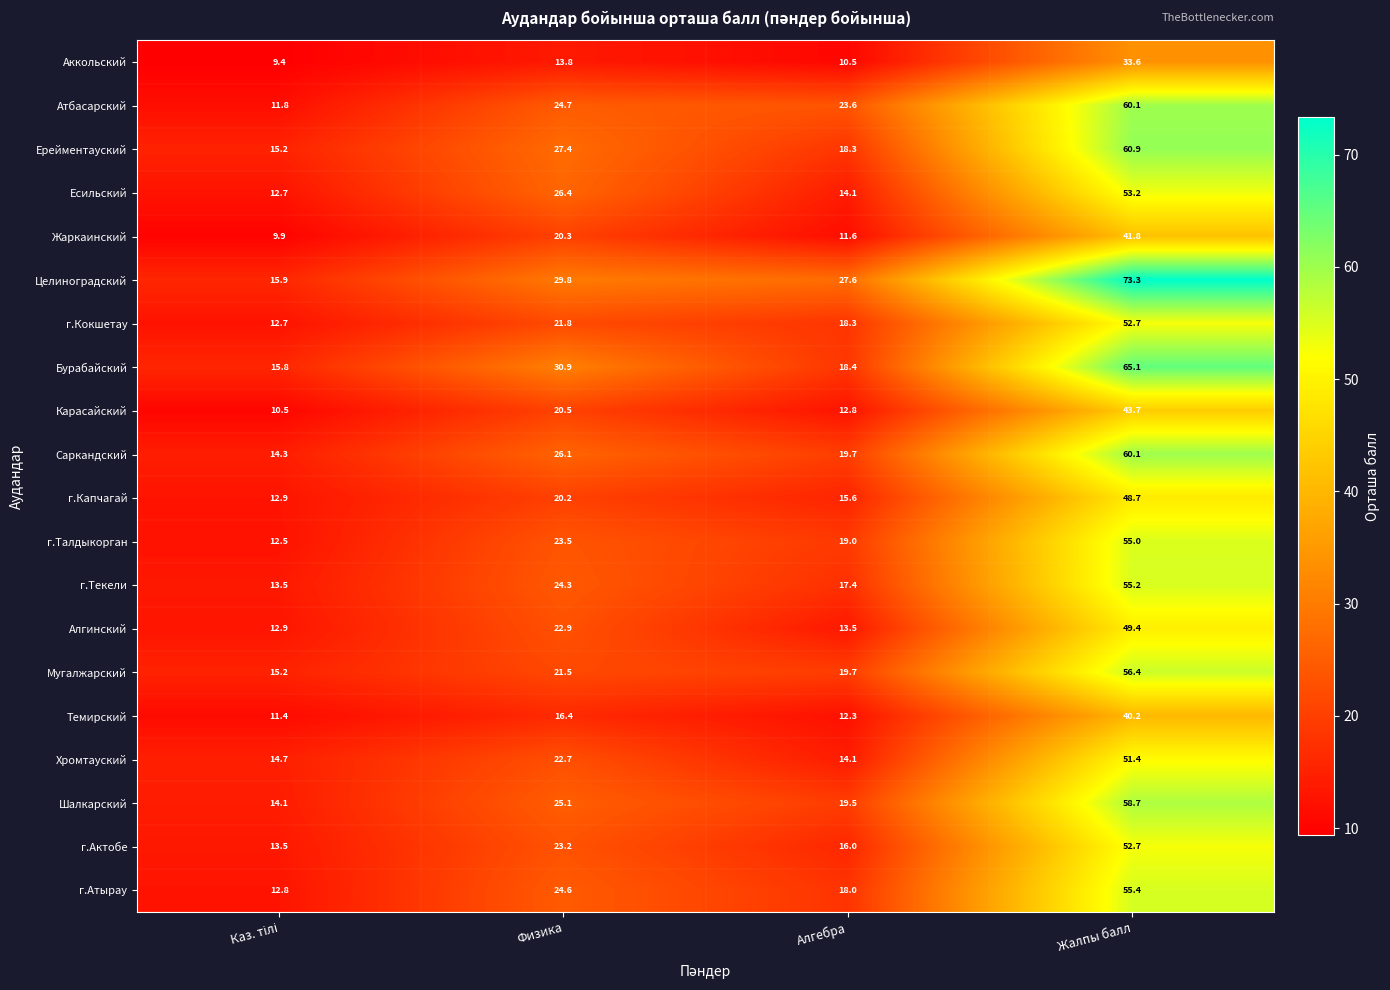

What is the total value across all series at Физика?

466.1